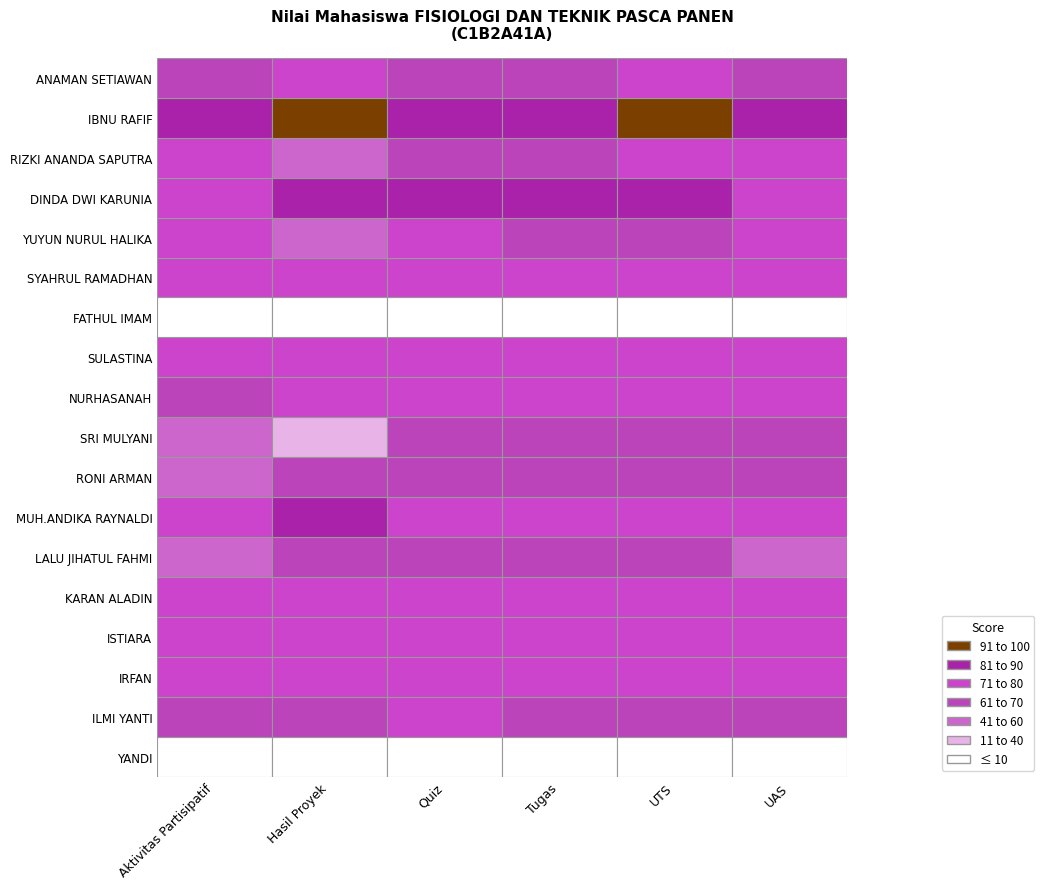

The Tugas series shows 39 at YUYUN NURUL HALIKA. True or false?

False